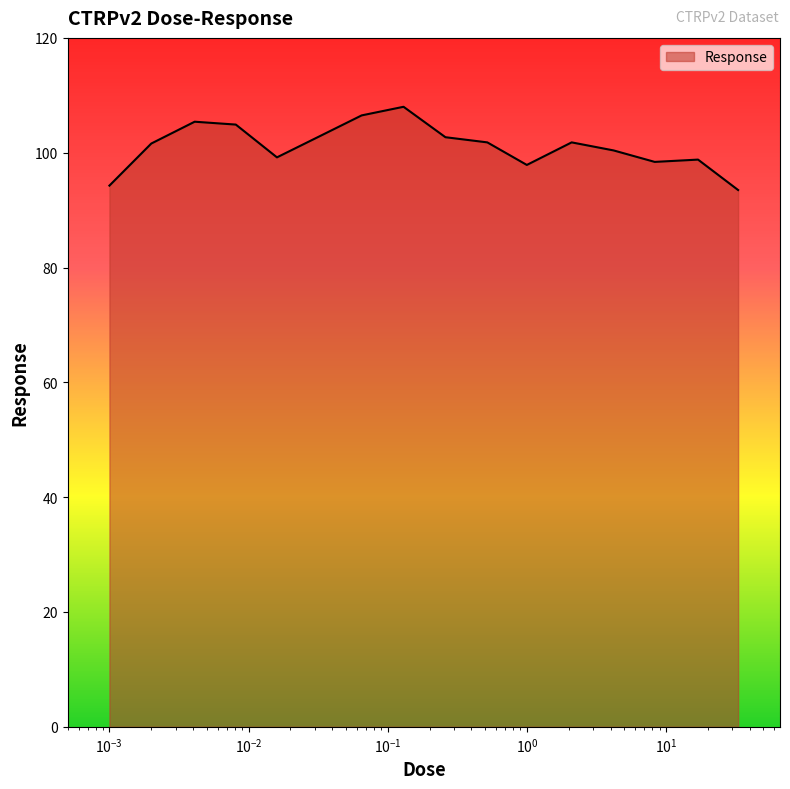

What is the difference between the maximum and minimum values?

14.5